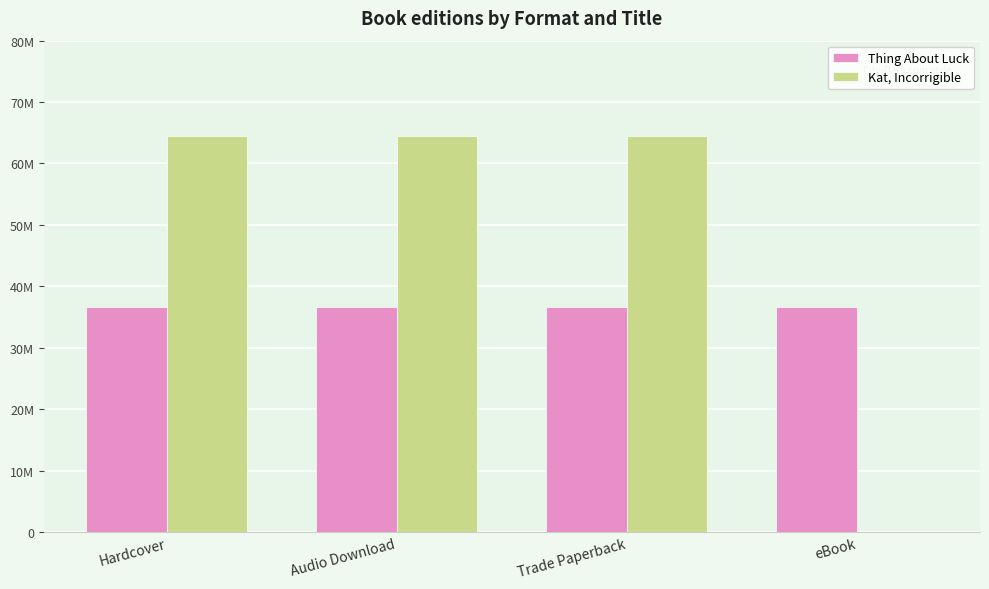

Are the bars grouped side by side (vs. stacked)?

Yes